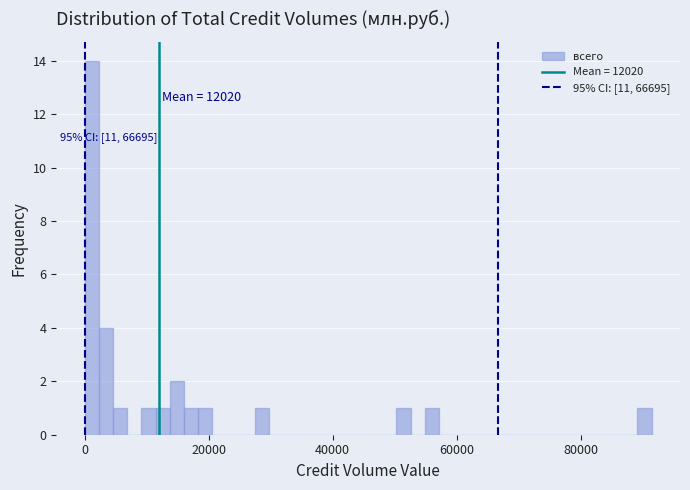

Read against the x-axis, roughly where is the centre of the tallest bar?

2000